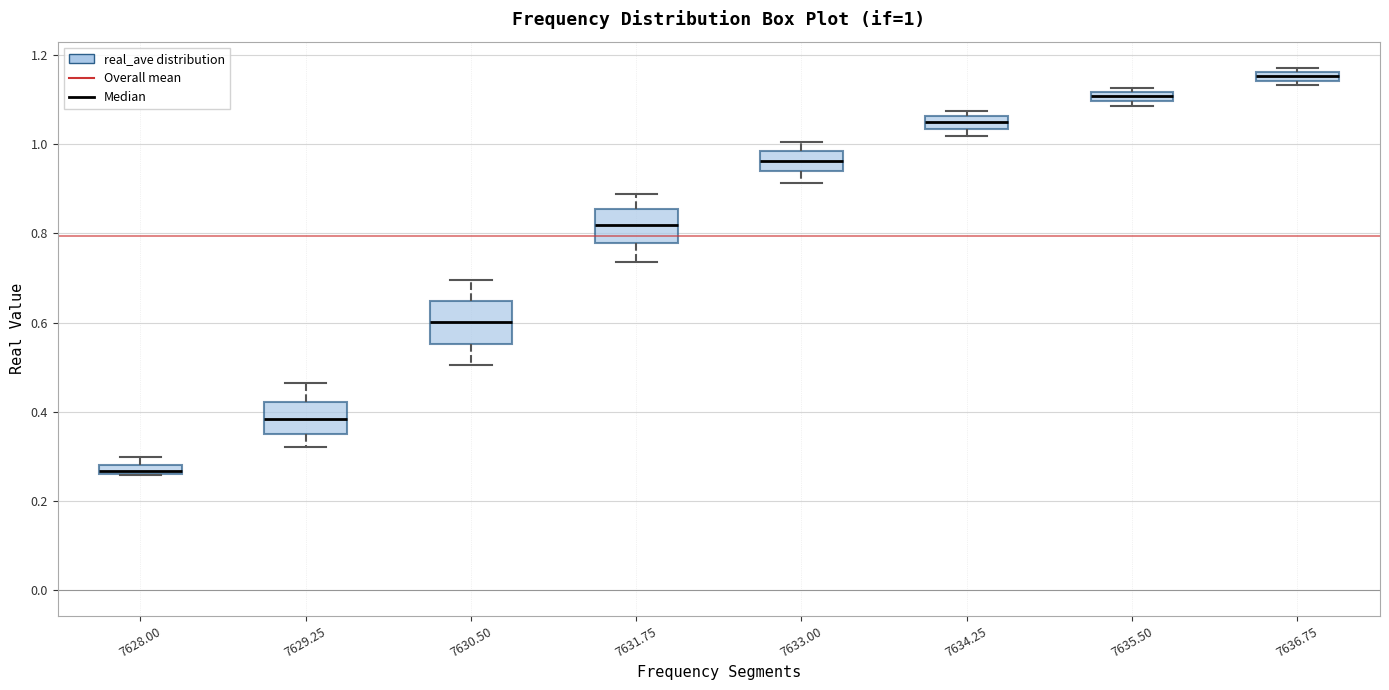

Which box has the highest median line?

7636.75